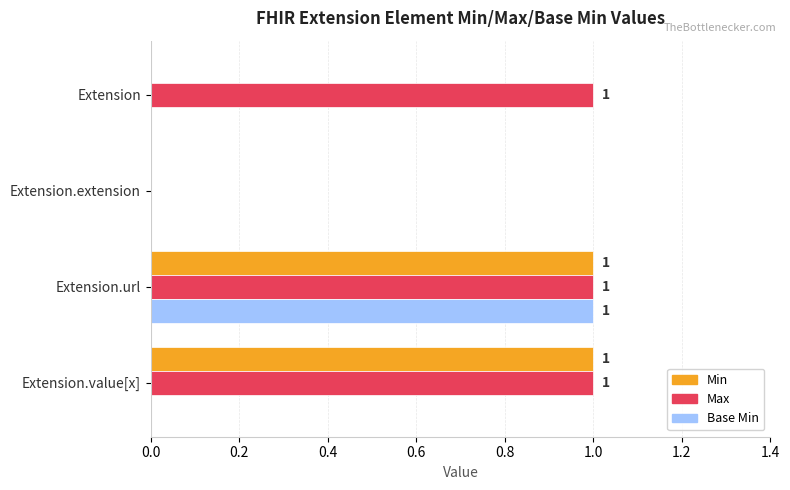

What is the sum of all Max values?

3